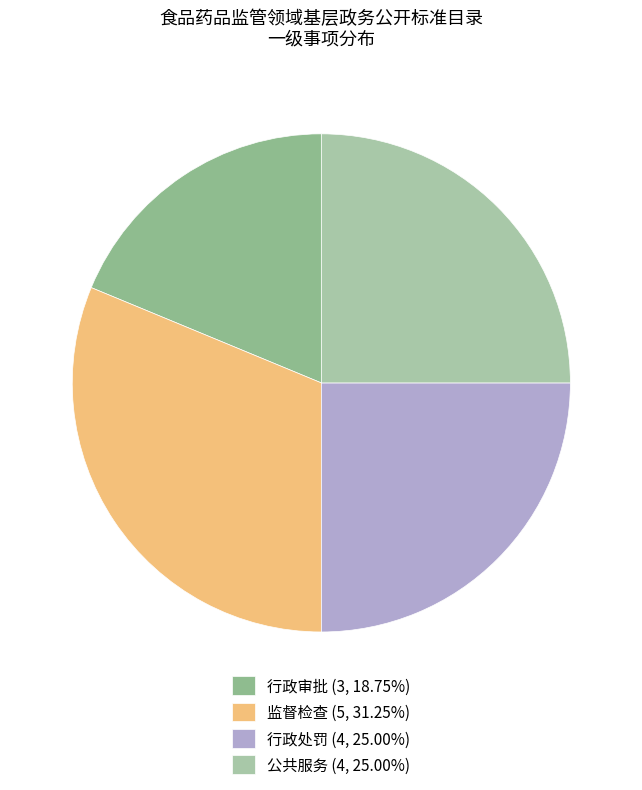

What percentage do 行政审批 and 监督检查 together represent?

50.0%